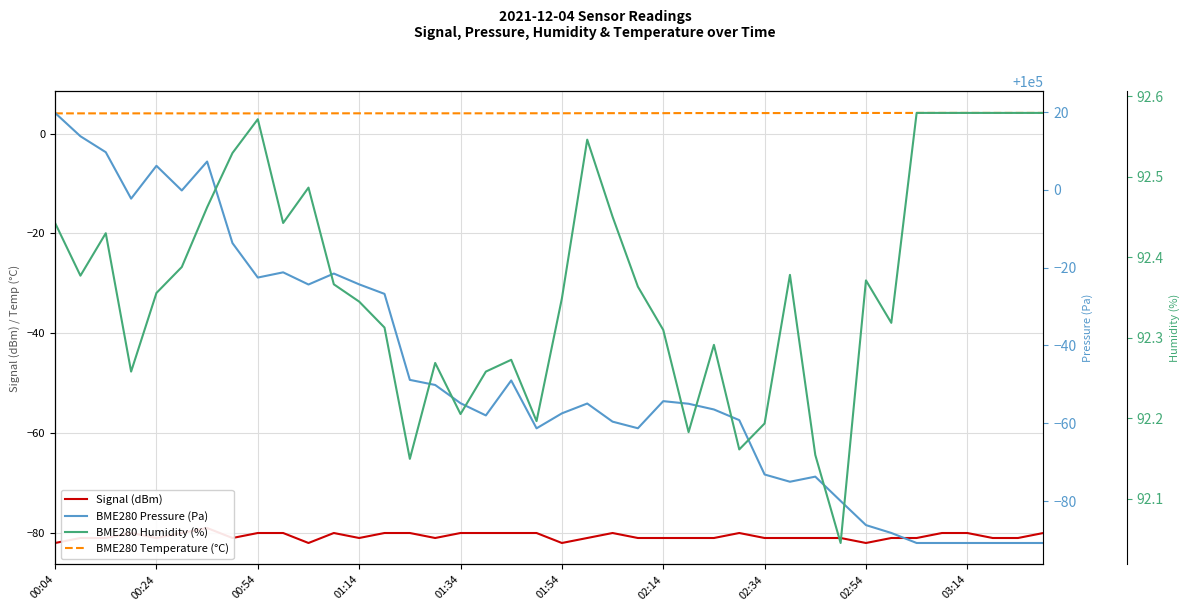

Which series changed the most between 11 and 12?

BME280 Pressure (Pa)